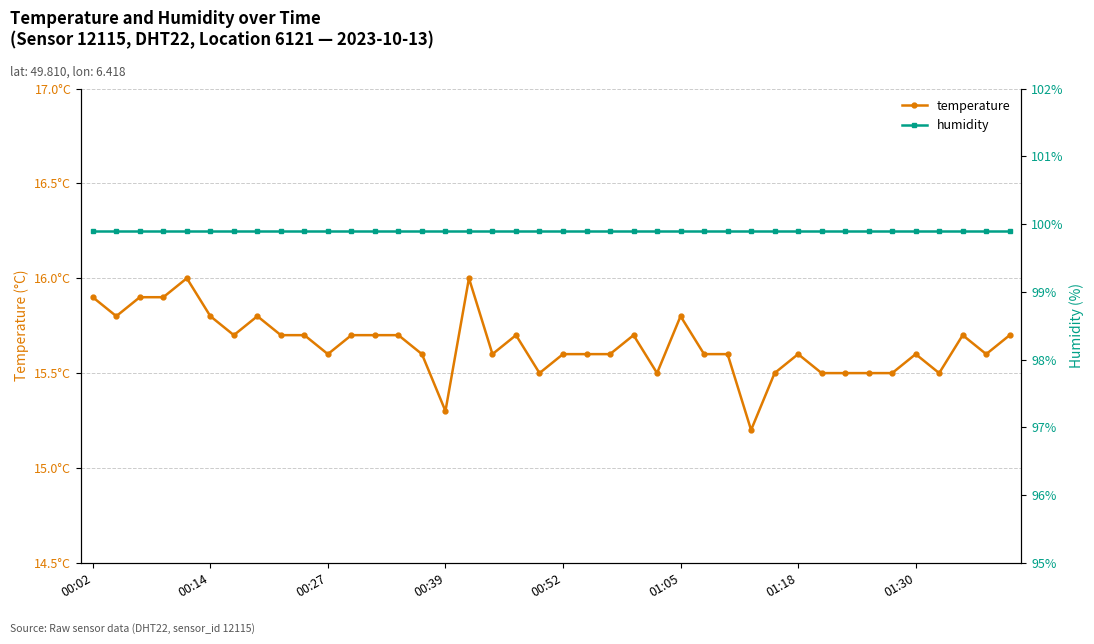

Does the chart have visible grid lines?

Yes